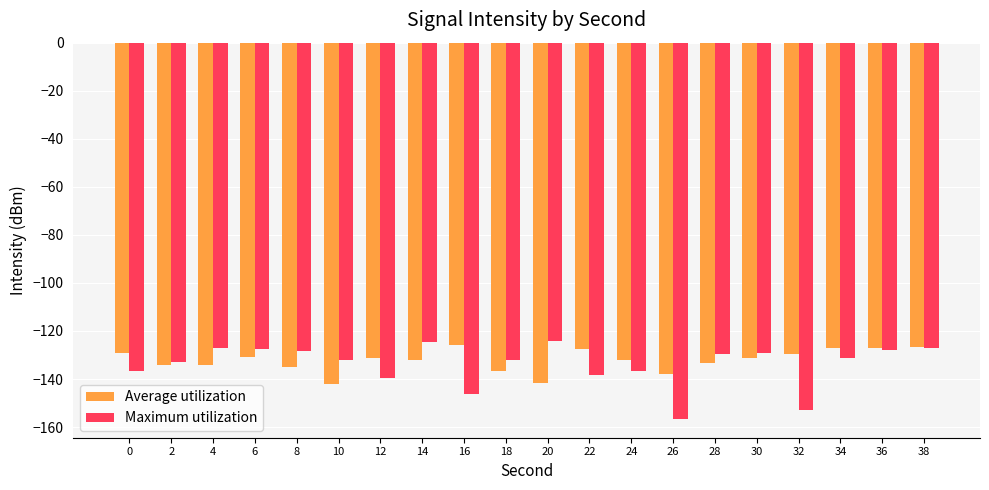

What is the difference between the maximum and minimum values in the Maximum utilization series?

32.6